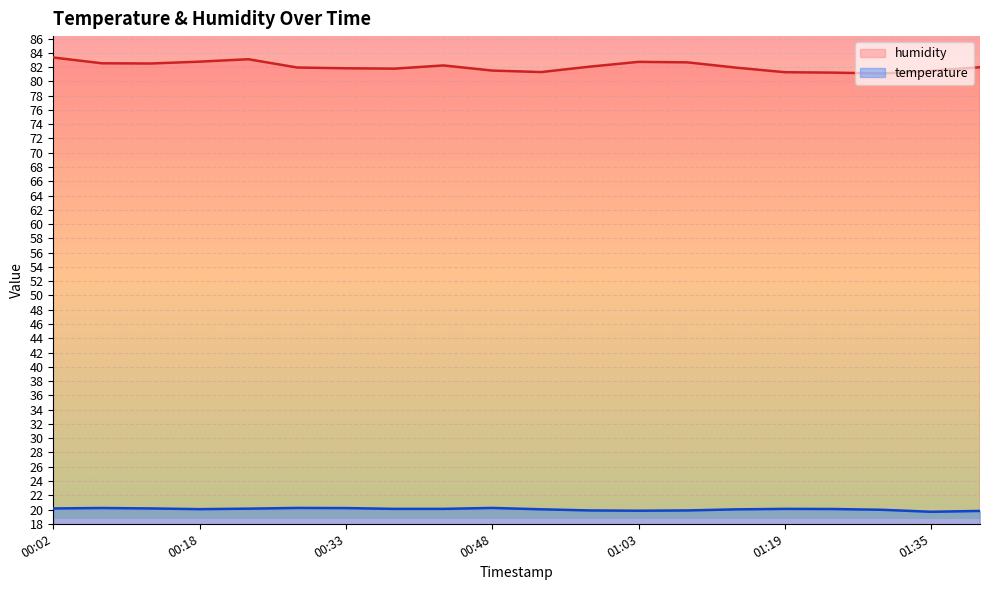

What are all the series names shown in the legend?

humidity, temperature